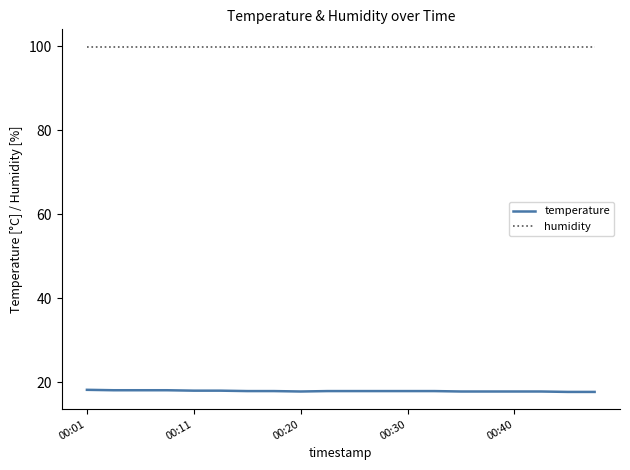

List the series in order of their overall mean, lowest first.

temperature, humidity